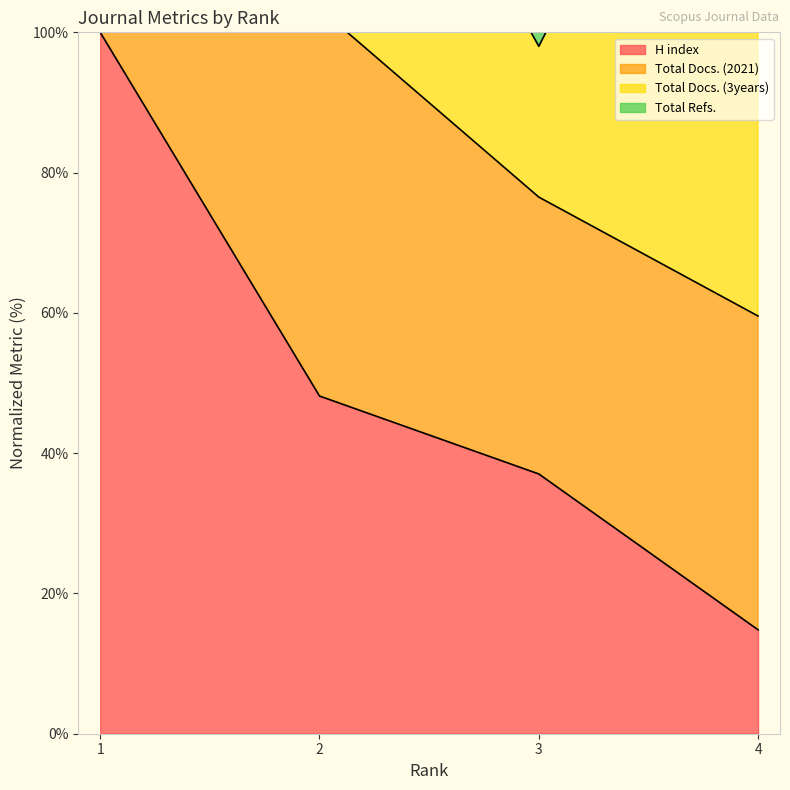

At which category is the sum across all series the highest?

1